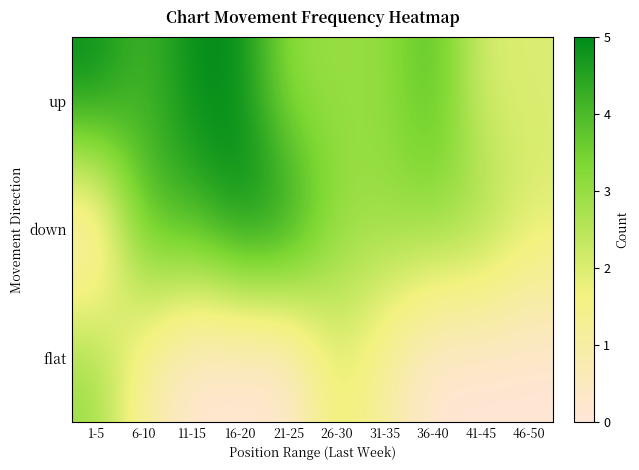

At which category does the chart reach its minimum across all series?

1-5